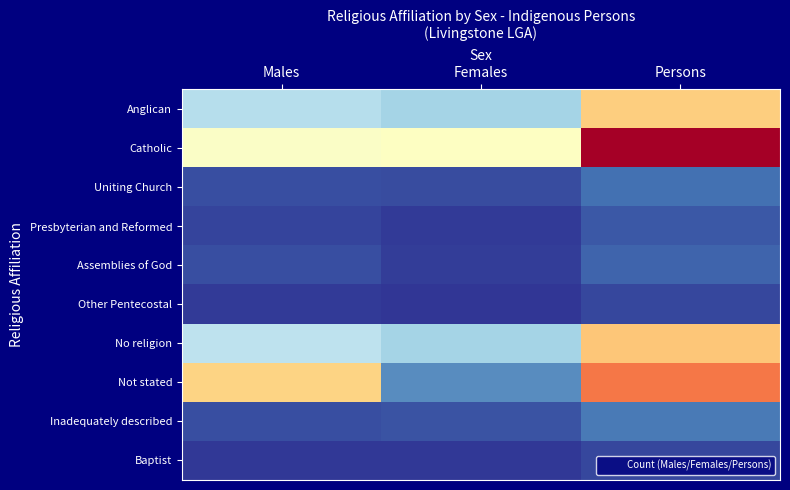

Which series has the largest total across all categories?

Catholic